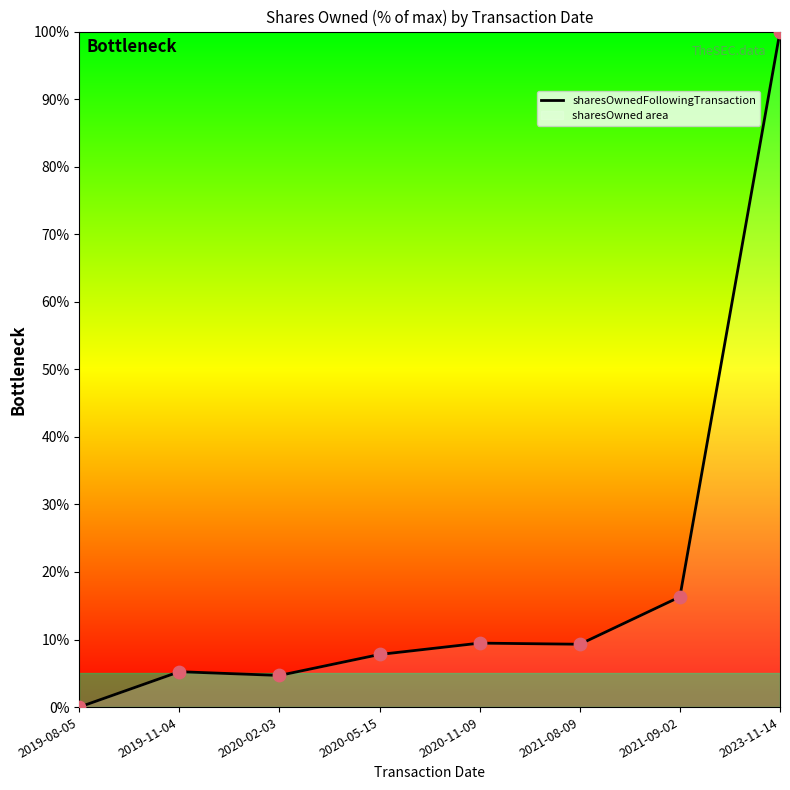

What is the change in value from 2019-08-05 to 2020-11-09?

+9.5